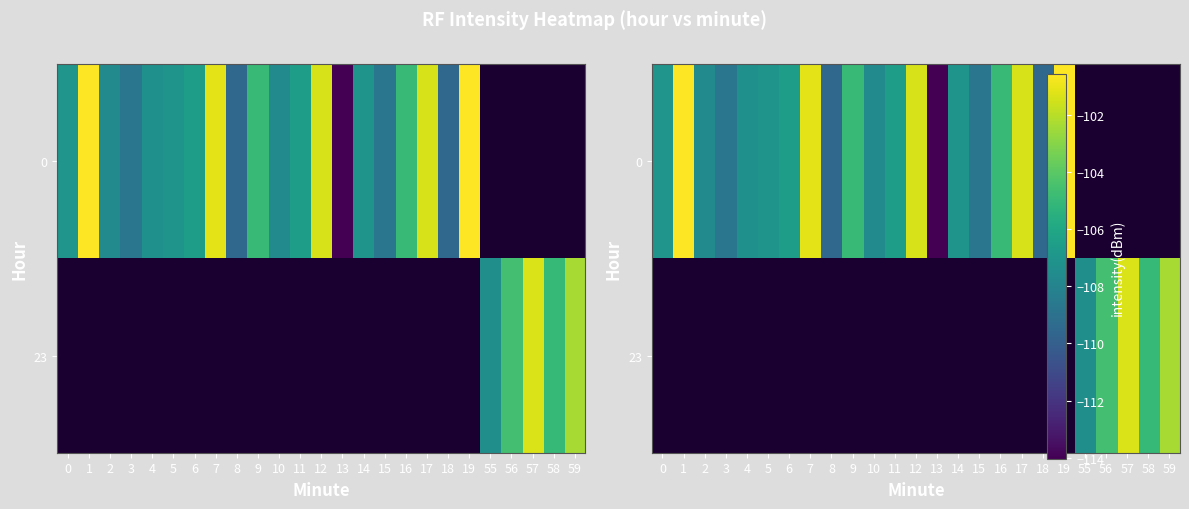

At 56, list the series in order from smallest to largest.

0, 23